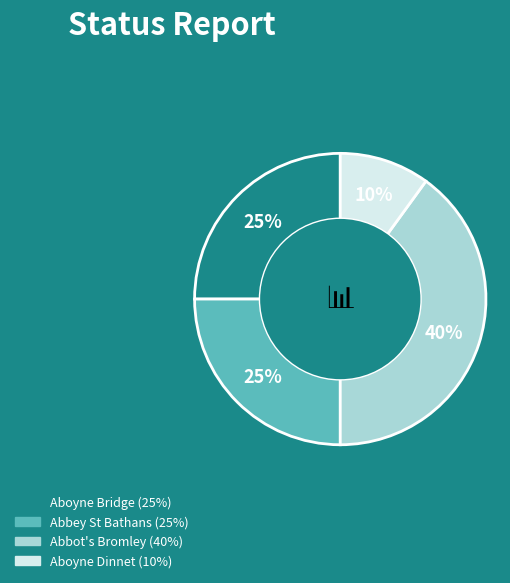

Is Aboyne Bridge the majority of the pie?

No